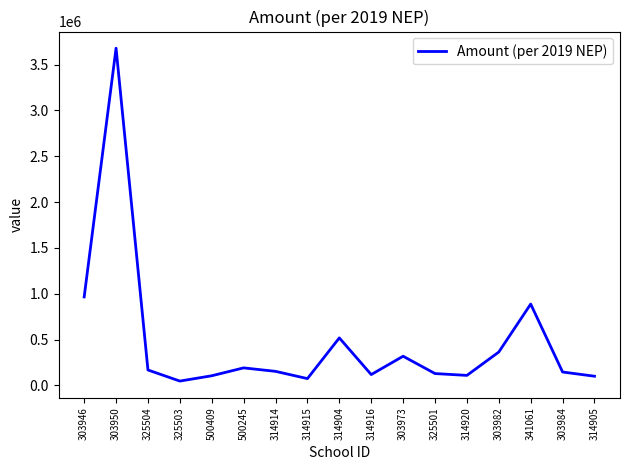

The value at 500245 is 192000. True or false?

True